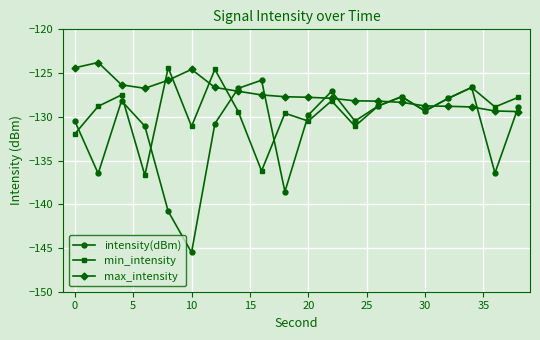

How many interior local valleys does the intensity(dBm) series have?

6